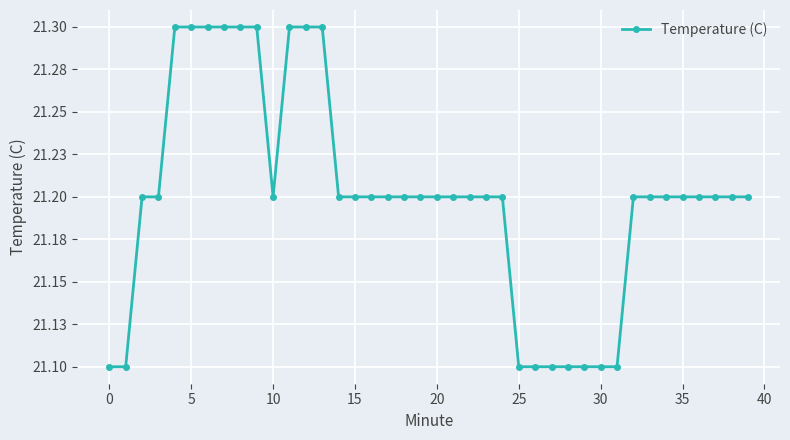

Is this an area chart (filled region under the line)?

No